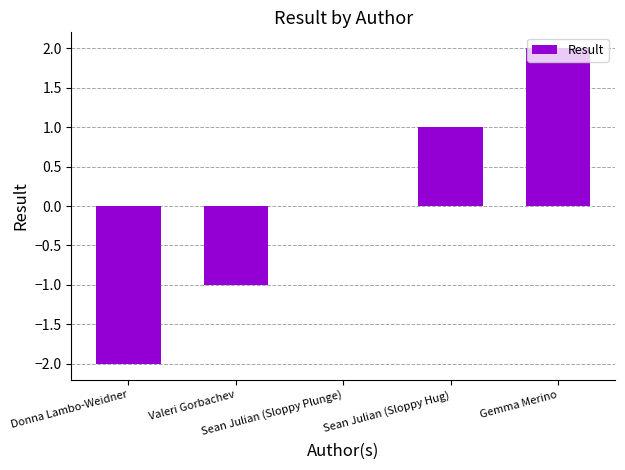

Count the number of data series in this chart.

1